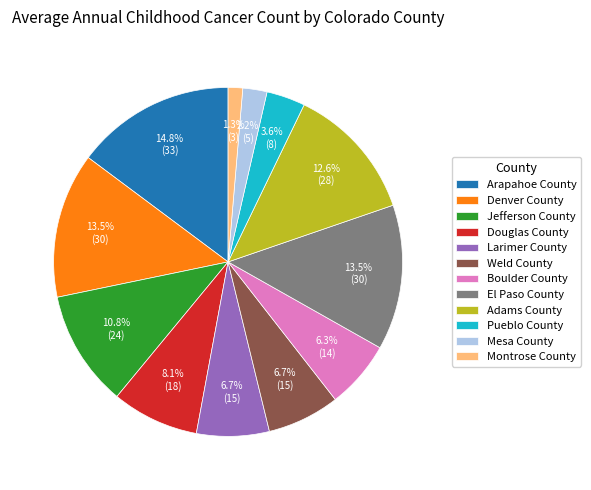

Is there any slice that represents more than half of the pie?

No